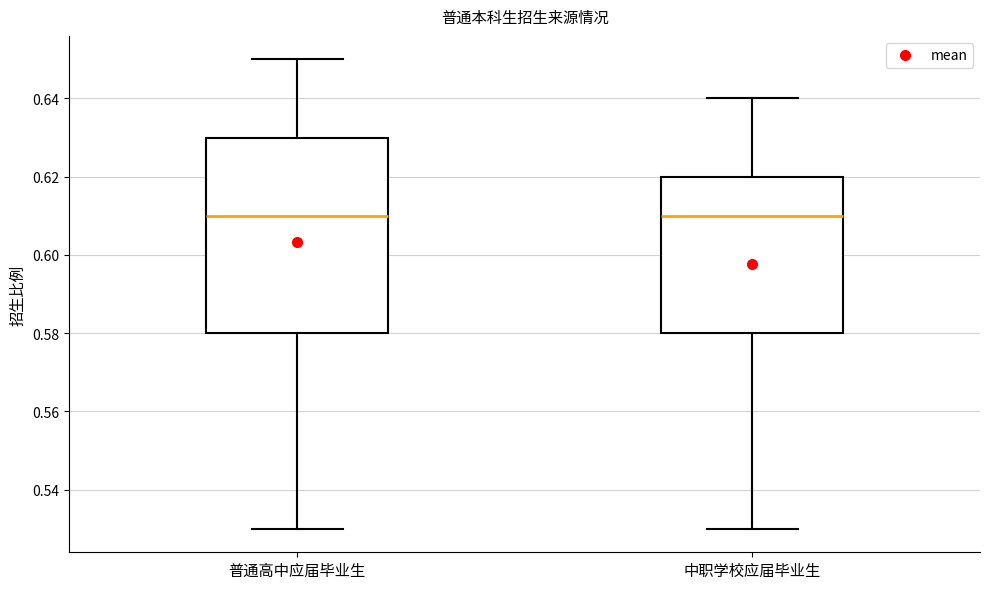

Comparing the boxes themselves (not the whiskers), which one is the tallest?

普通高中应届毕业生